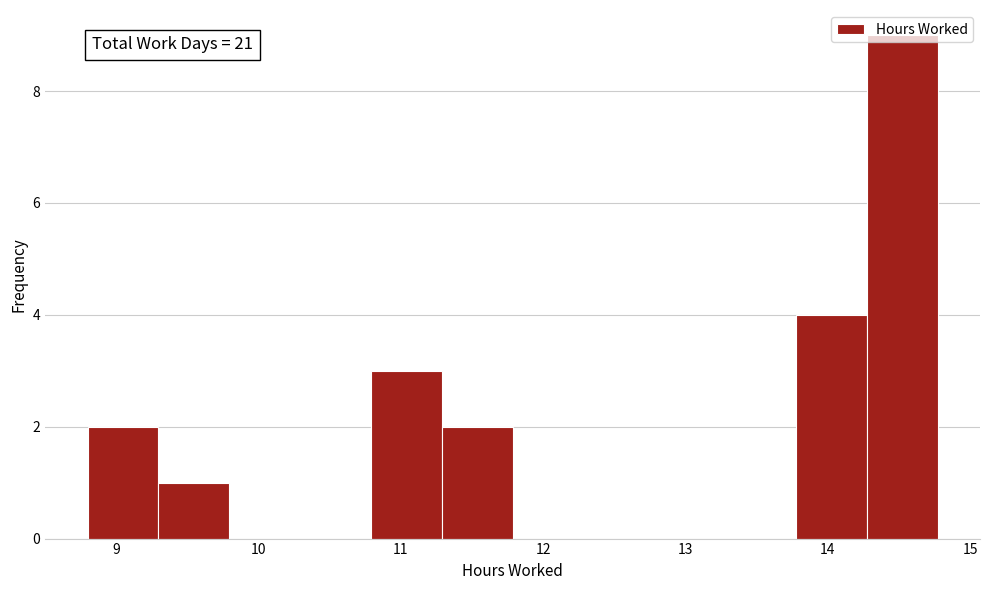

Which range on the x-axis has the tallest bar?

14.3 to 14.8